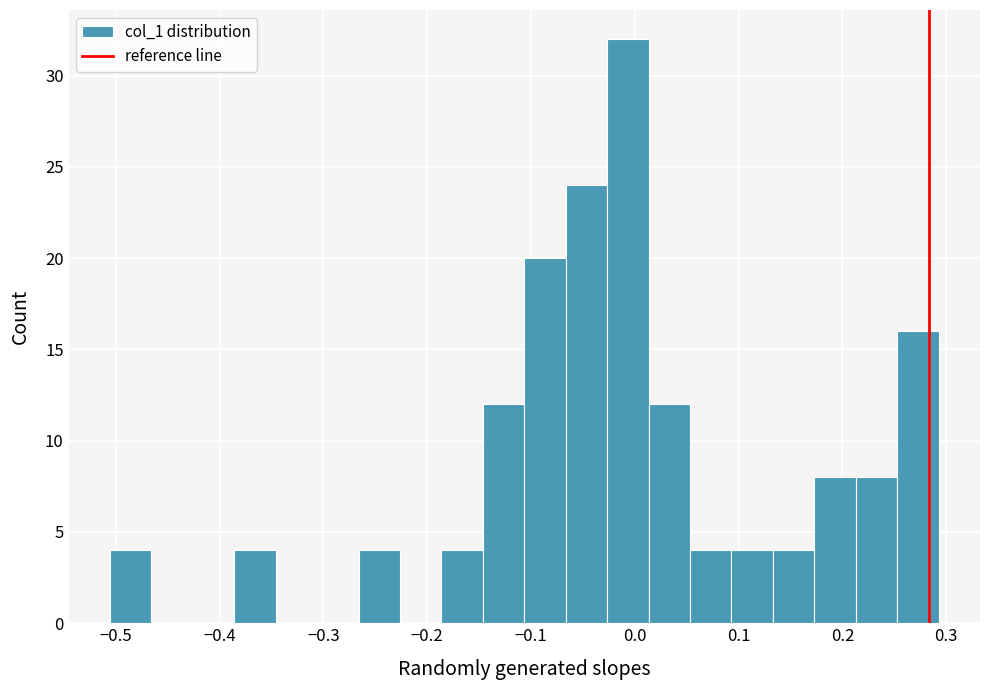

Read against the x-axis, roughly where is the centre of the tallest bar?

-0.01